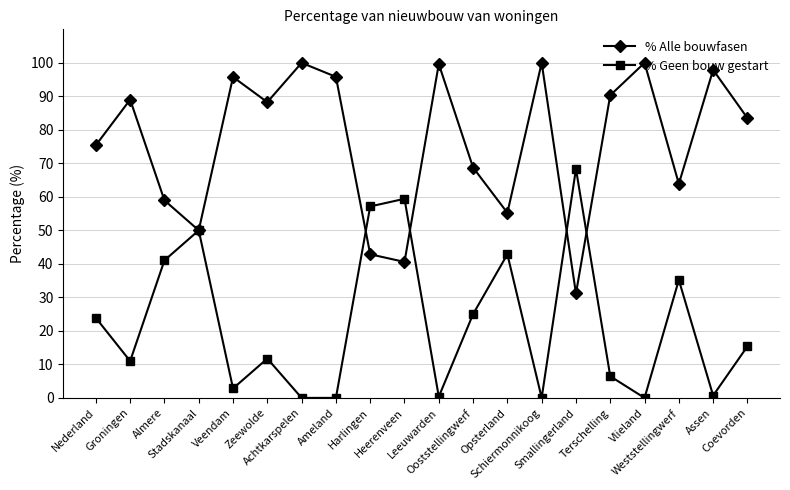

Where is % Alle bouwfasen nearest to the value 65?

Weststellingwerf